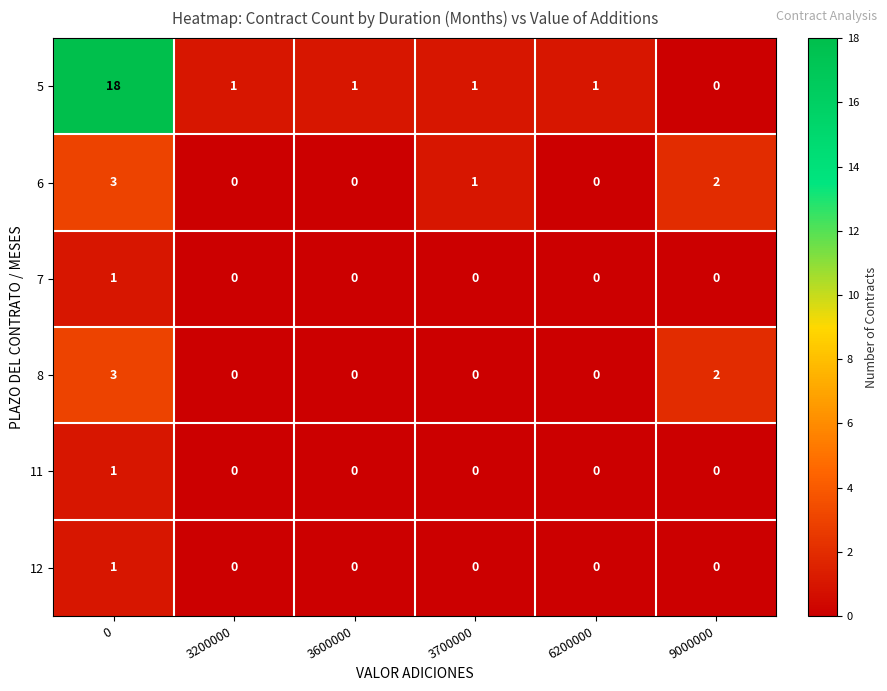

At how many categories does at least one series exceed 14?

1